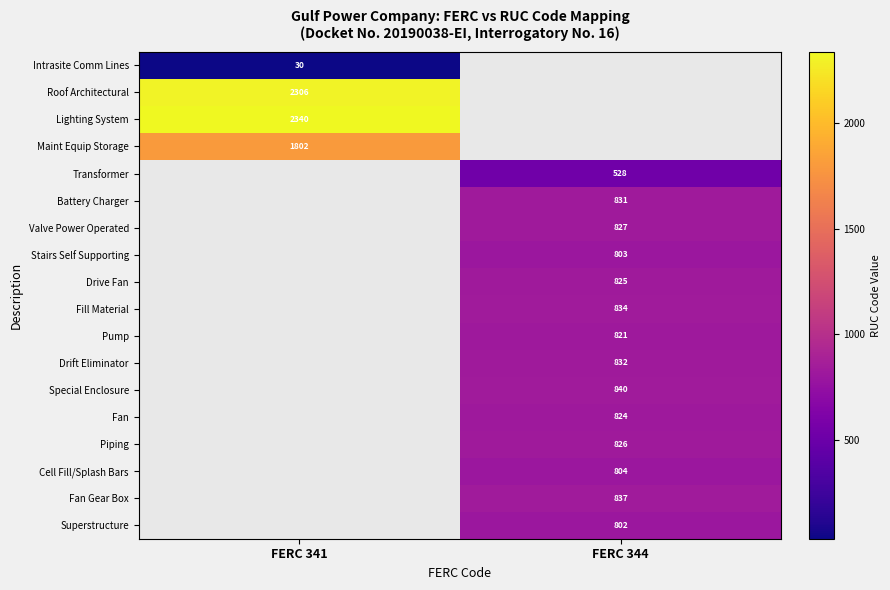

The value of Battery Charger at FERC 344 is 516. True or false?

False